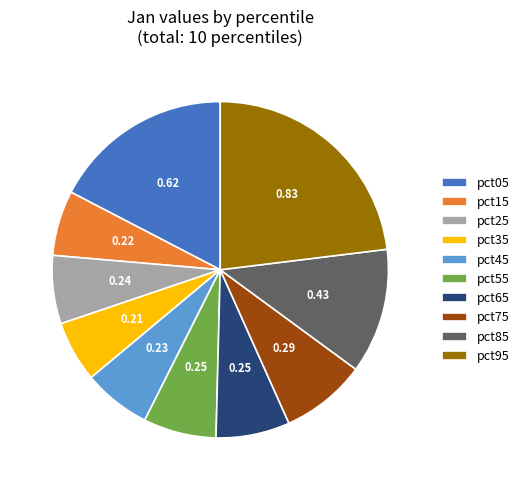

How many segments does this pie chart have?

10